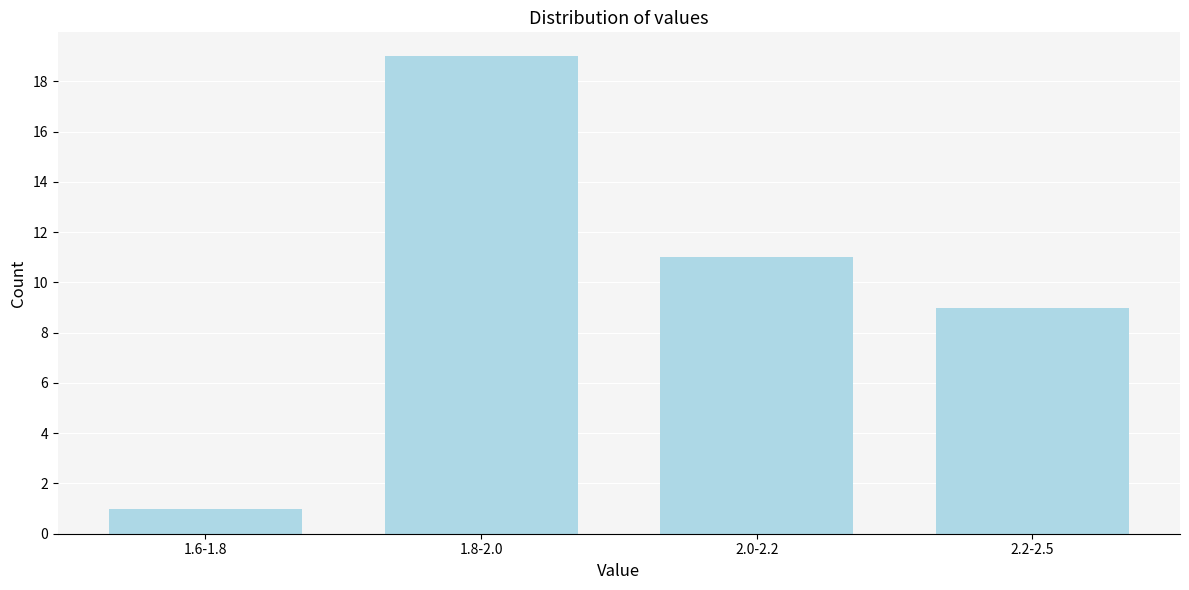

Reading left to right, what are all the values shown in this chart?

1.6-1.8=1	1.8-2.0=19	2.0-2.2=11	2.2-2.5=9